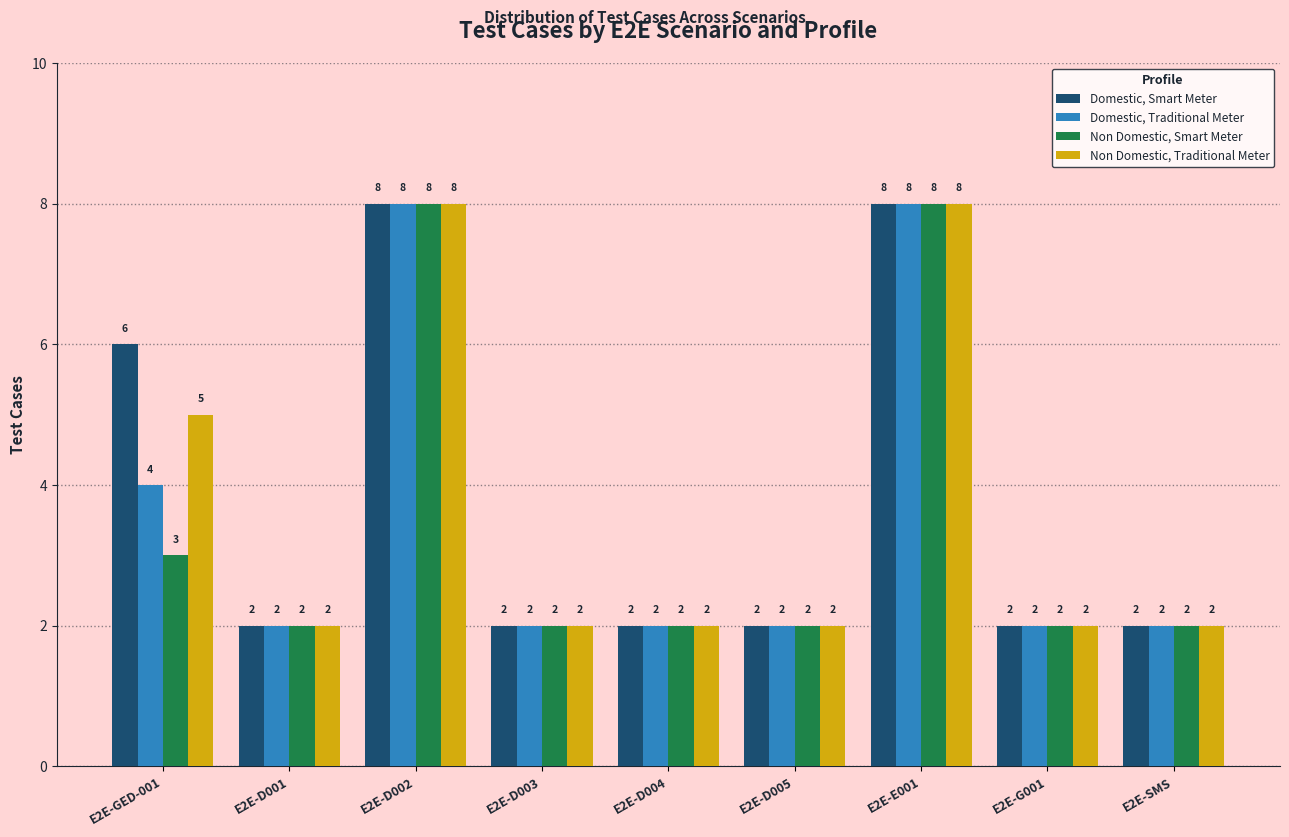

What is the greatest value displayed?

8